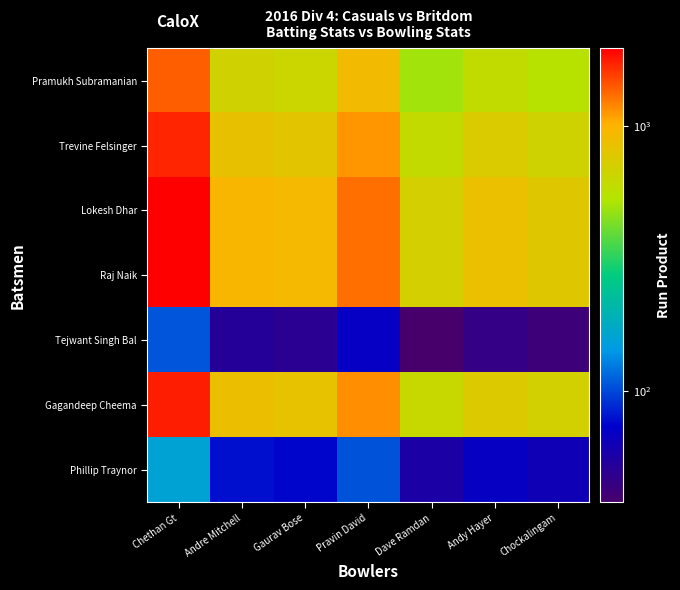

Rank the series at Dave Ramdan from lowest to highest value.

Tejwant Singh Bal, Phillip Traynor, Pramukh Subramanian, Trevine Felsinger, Gagandeep Cheema, Lokesh Dhar, Raj Naik